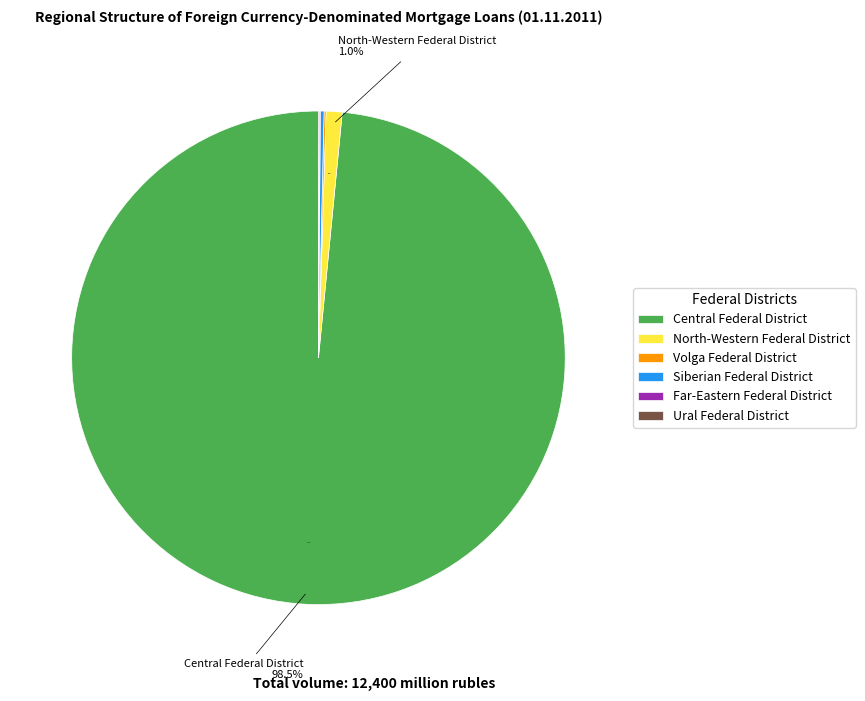

Which category has the biggest portion of the pie?

Central Federal District